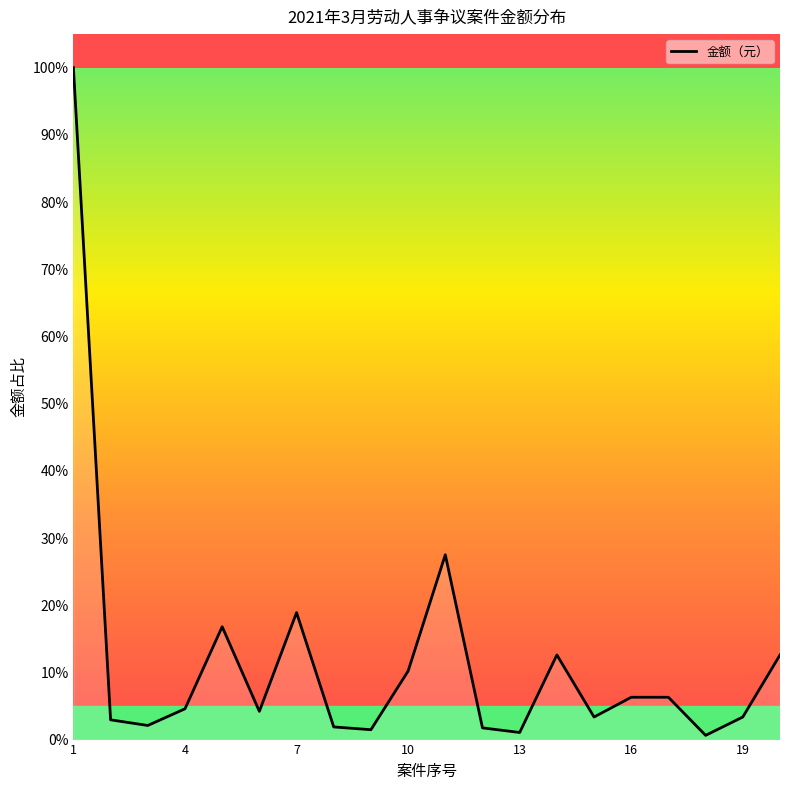

How many lines are shown in the chart?

1